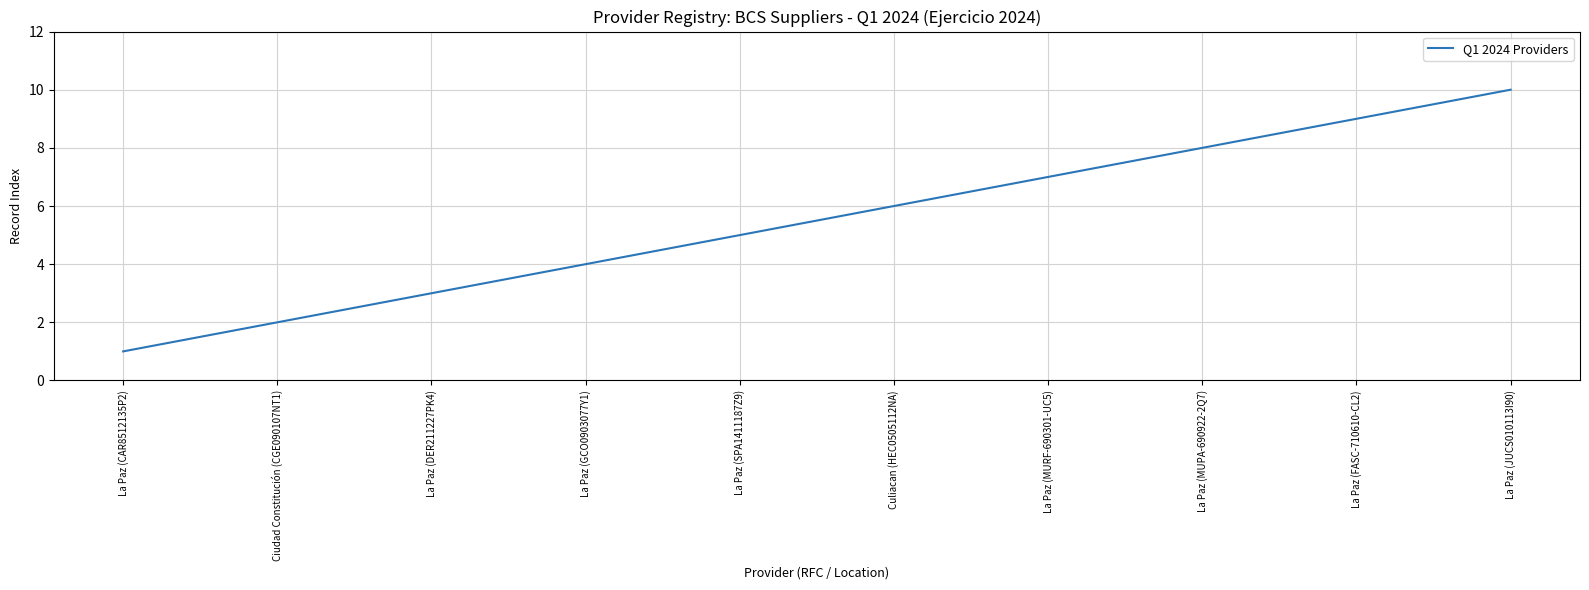

Where is the data nearest to the value 5?

La Paz (SPA1411187Z9)